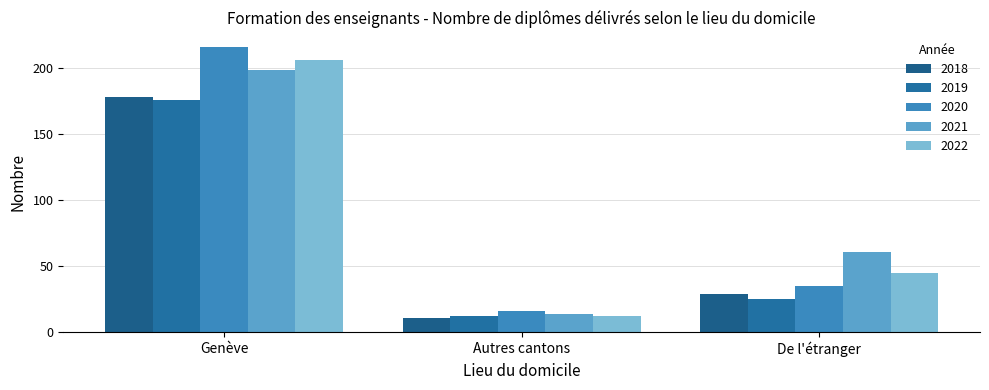

Reading left to right, extract all data points from this chart.

2018: Genève=178	Autres cantons=11	De l'étranger=29
2019: Genève=176	Autres cantons=12	De l'étranger=25
2020: Genève=216	Autres cantons=16	De l'étranger=35
2021: Genève=198	Autres cantons=14	De l'étranger=61
2022: Genève=206	Autres cantons=12	De l'étranger=45